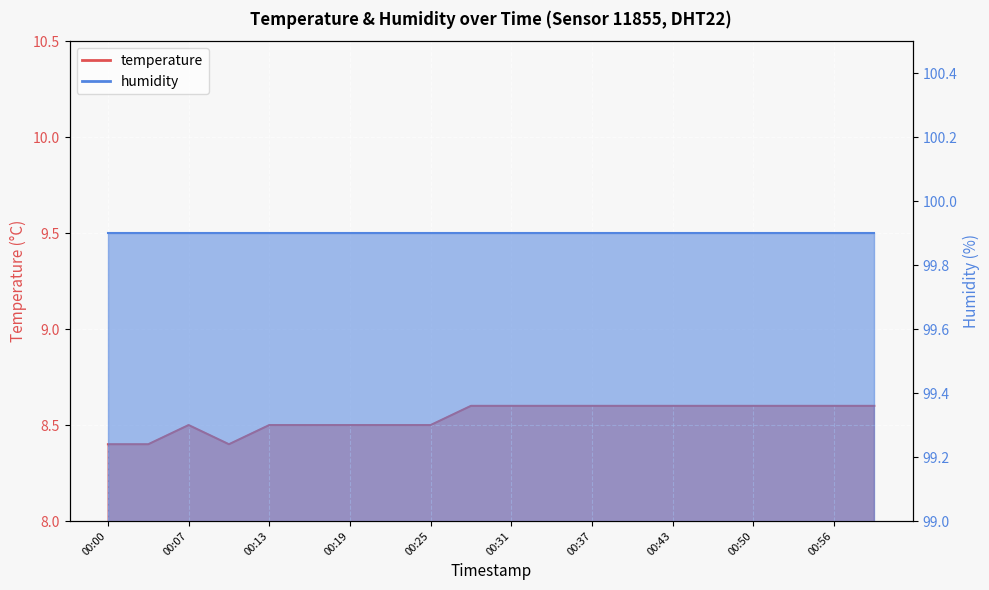

What is the sum of the values at 00:19 and 00:31?

17.1